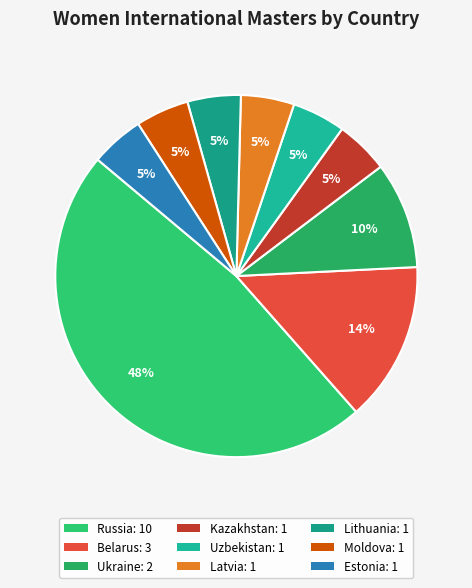

Approximately how many times larger is the value at Lithuania compared to Estonia?

1.0